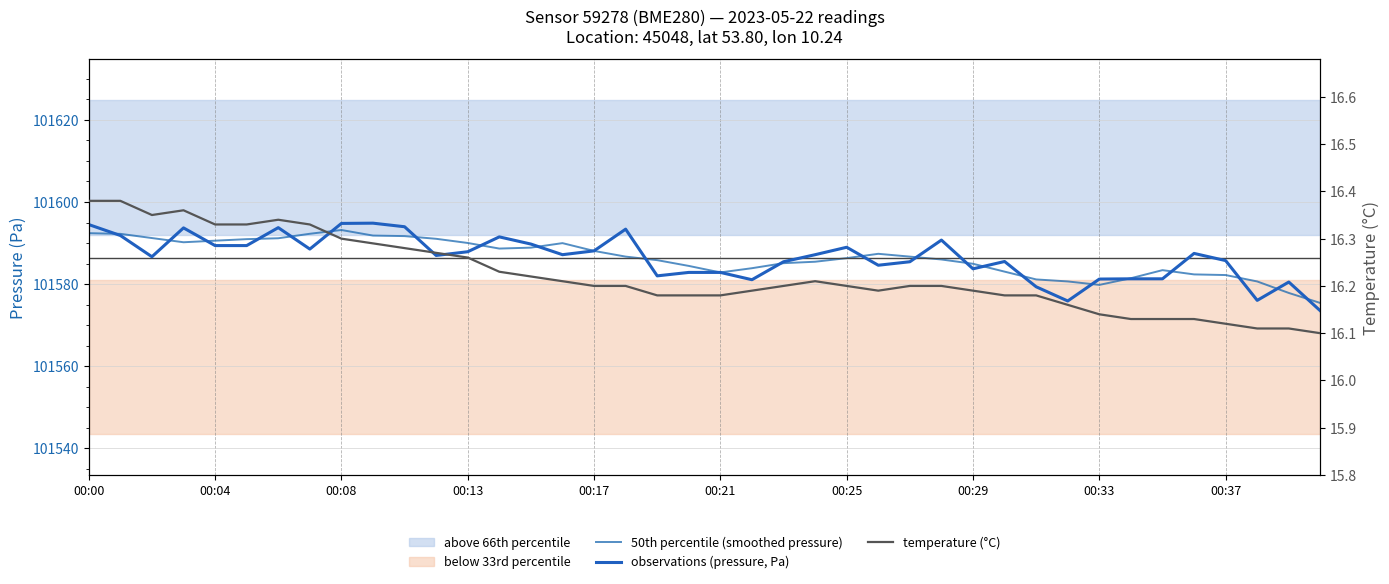

At 00:04, list the series in order from largest to smallest.

50th percentile (smoothed pressure), observations (pressure, Pa), temperature (°C)